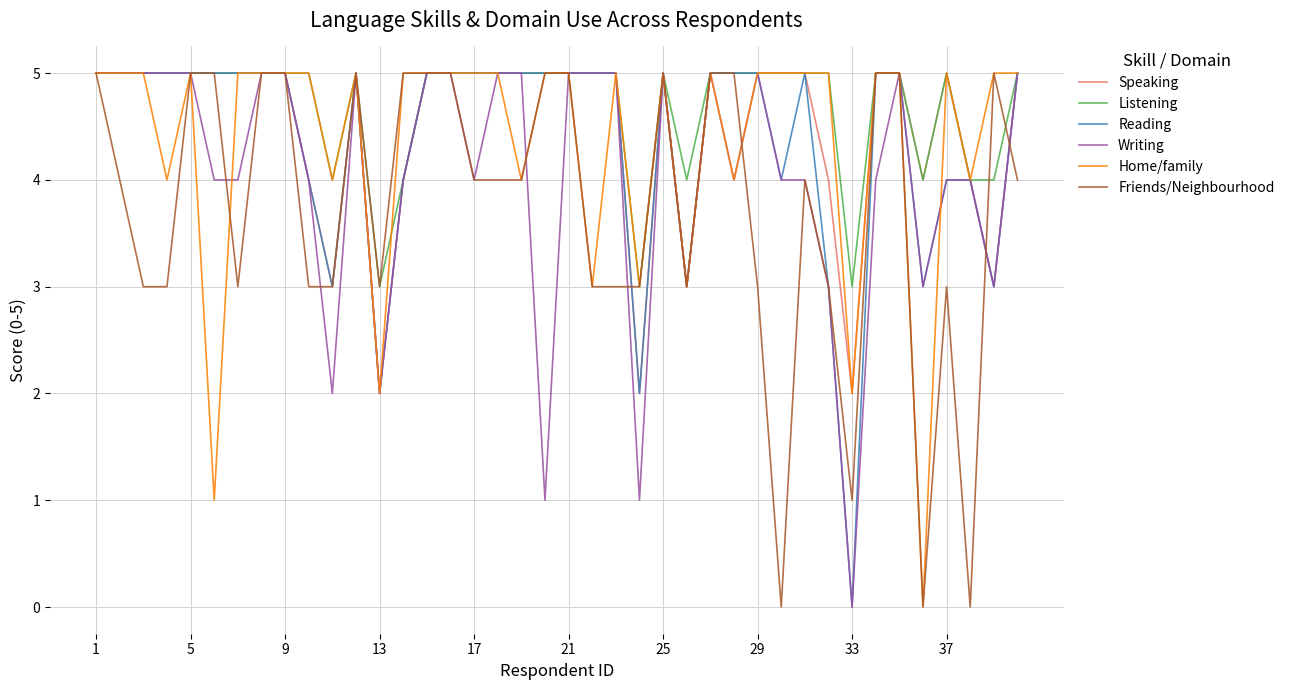

True or false: Reading has more than 2 points higher than both neighbors.

True